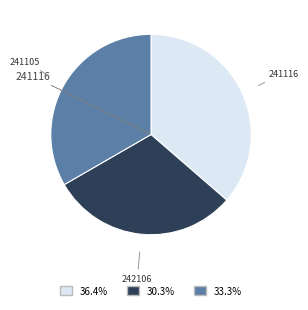

Does 241116 account for over 50% of the chart?

No